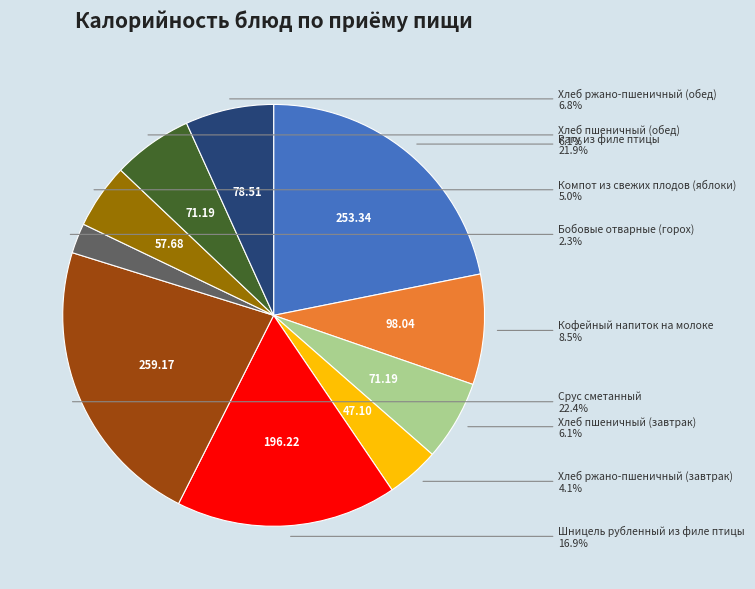

Is there a majority slice in this chart?

No